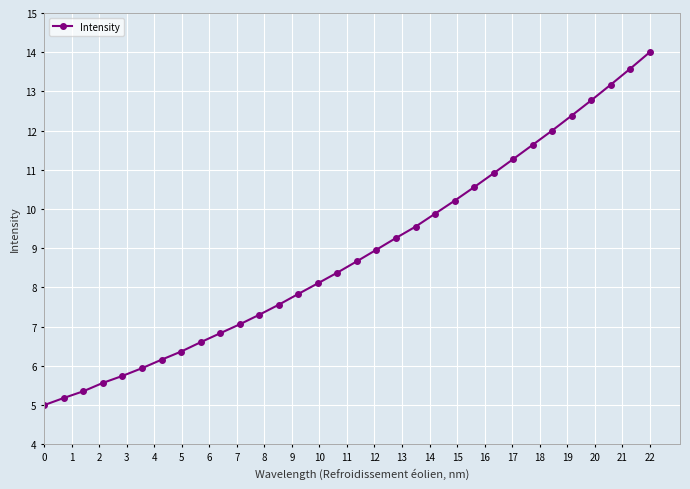

What is the value of the 31st point from the left?

13.6